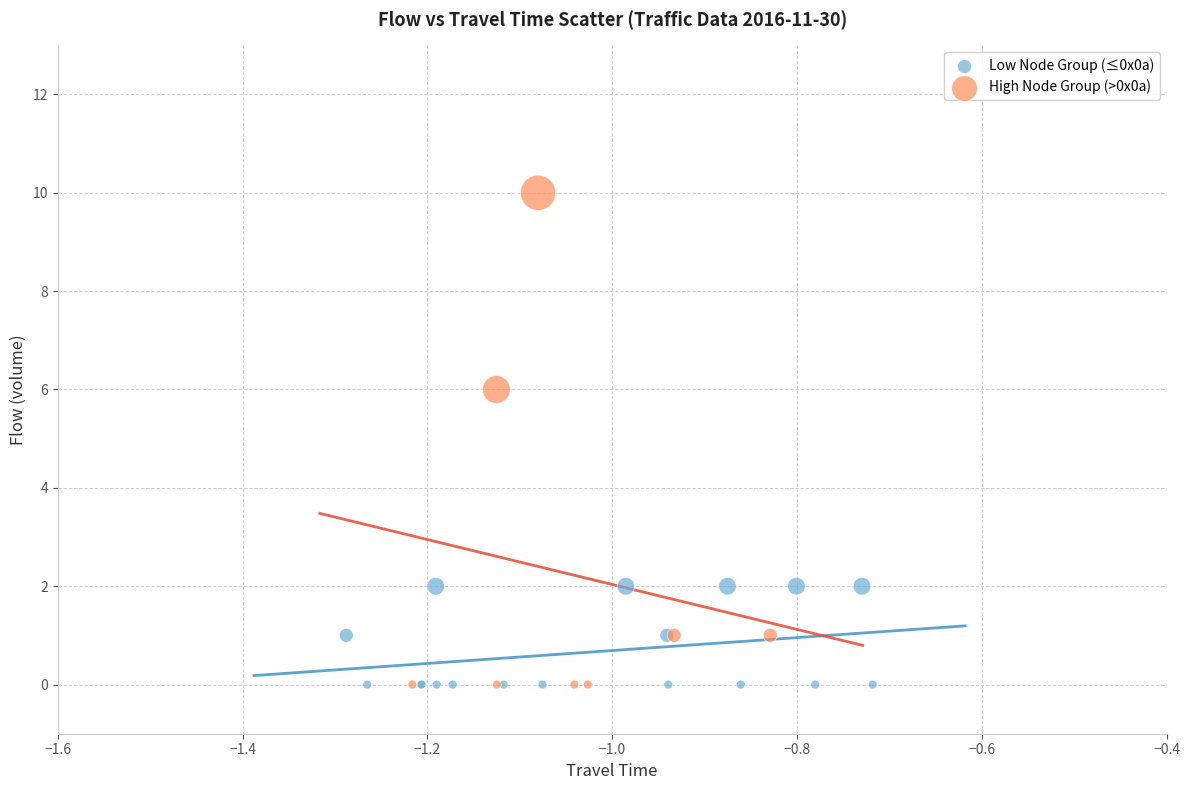

Which series has the largest Y range (max minus min)?

High Node Group (>0x0a)